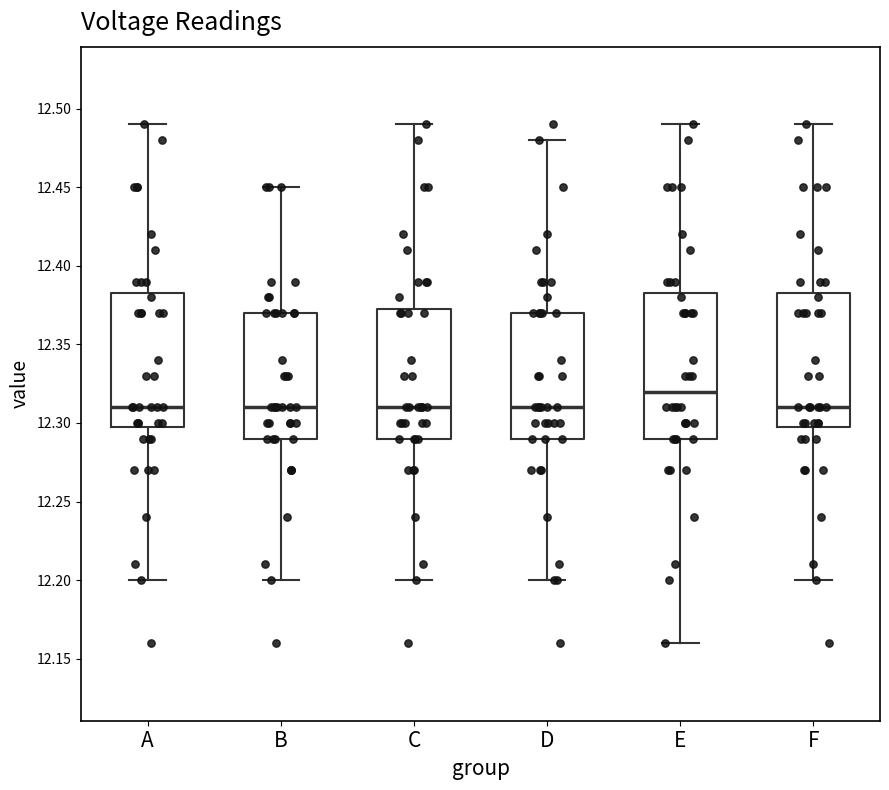

Where does the lower whisker of the box for D end on the y-axis? The values are not printed on the chart, so give them approximately, as read against the axis.

12.200